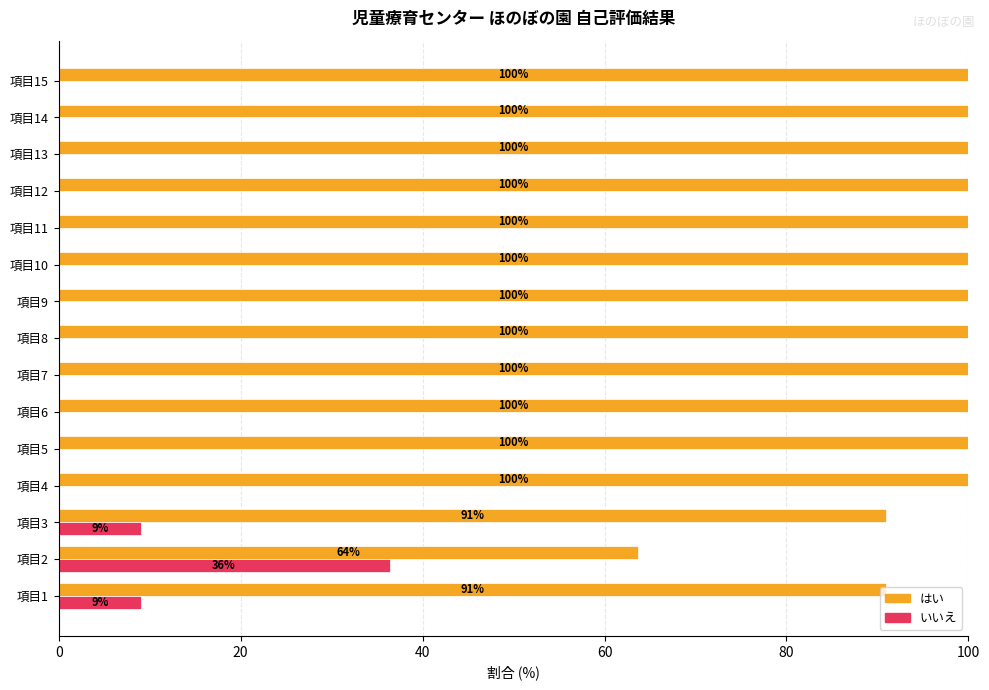

Which series has the largest total across all categories?

はい